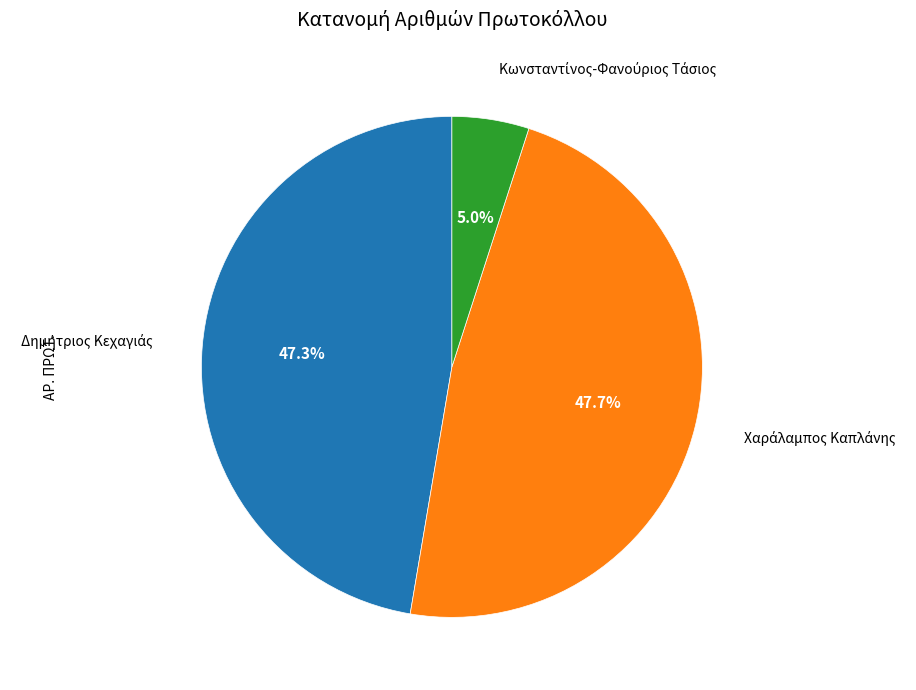

Is there a majority slice in this chart?

No